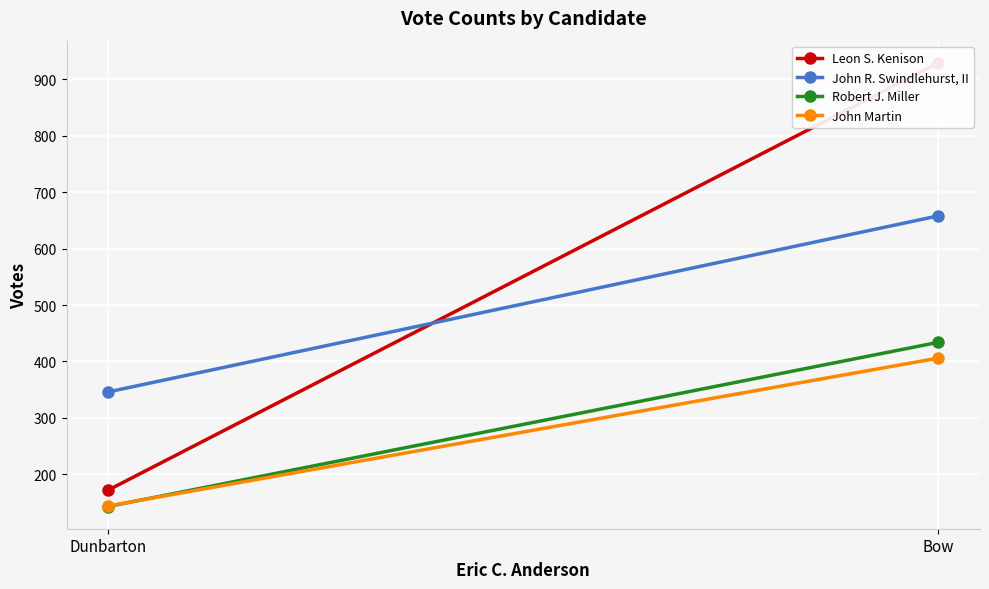

What is the difference between the highest and lowest values at Bow?

523